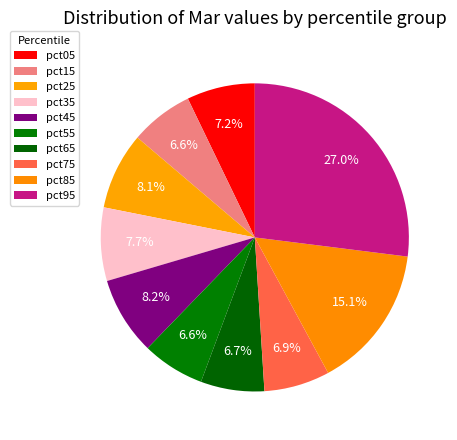

Count the number of slices in the pie.

10